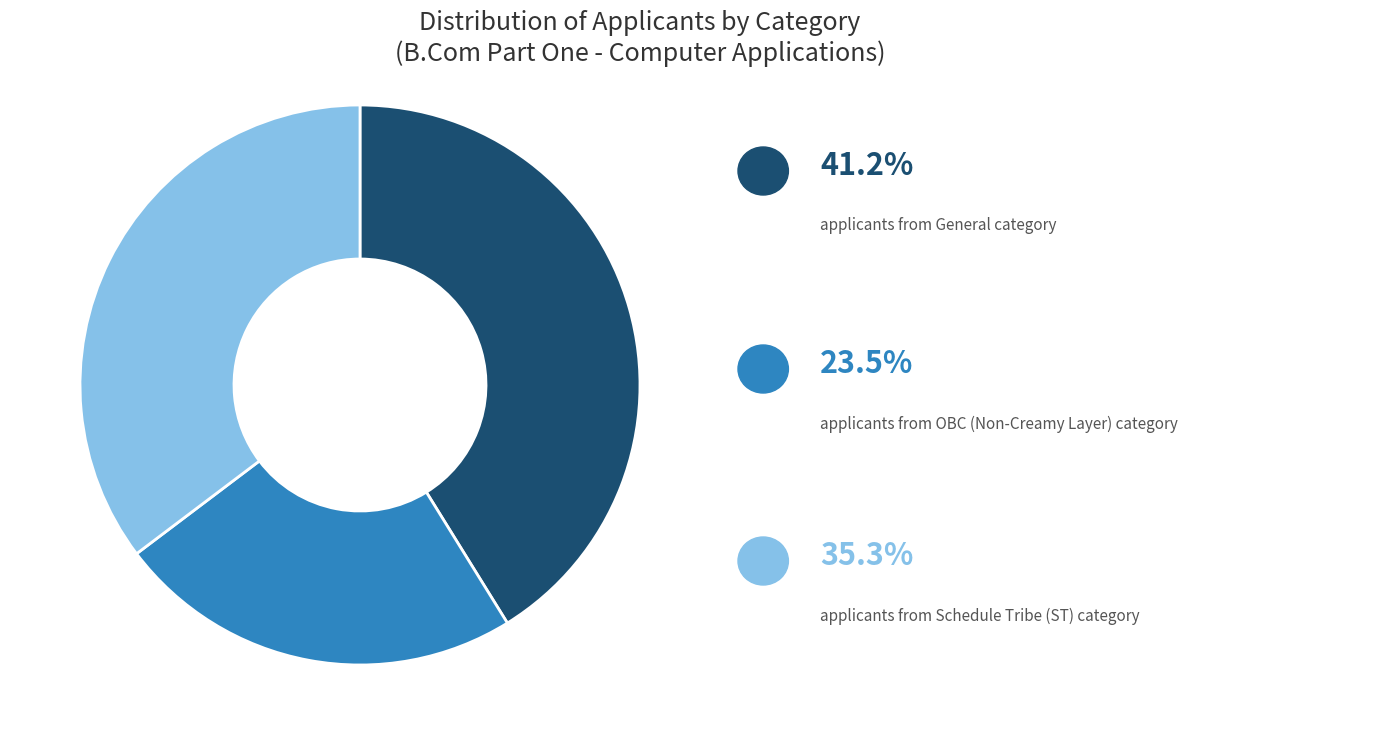

Is there any slice that represents more than half of the pie?

No